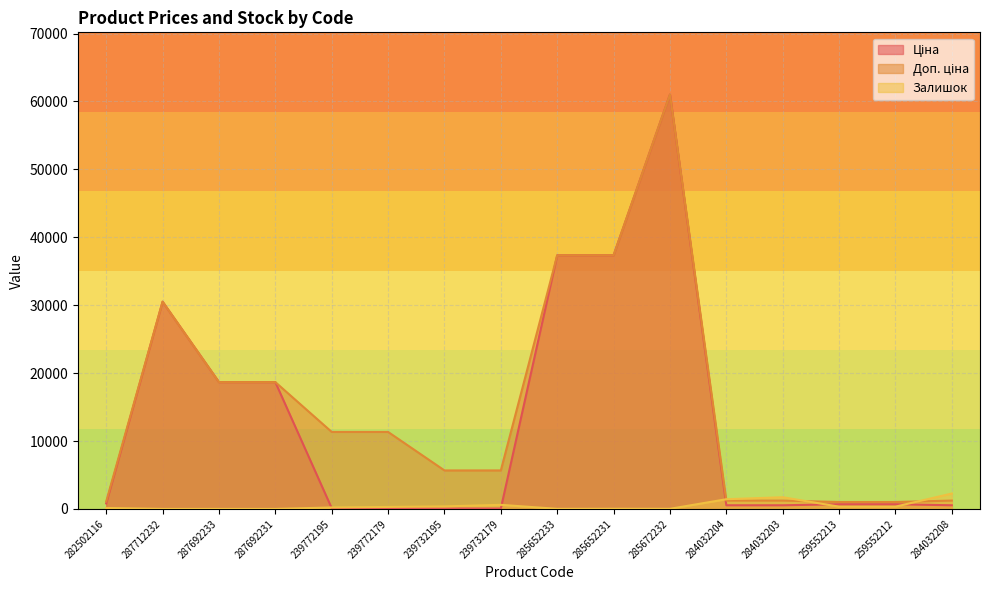

The Залишок series shows 17.6 at 285652233. True or false?

False